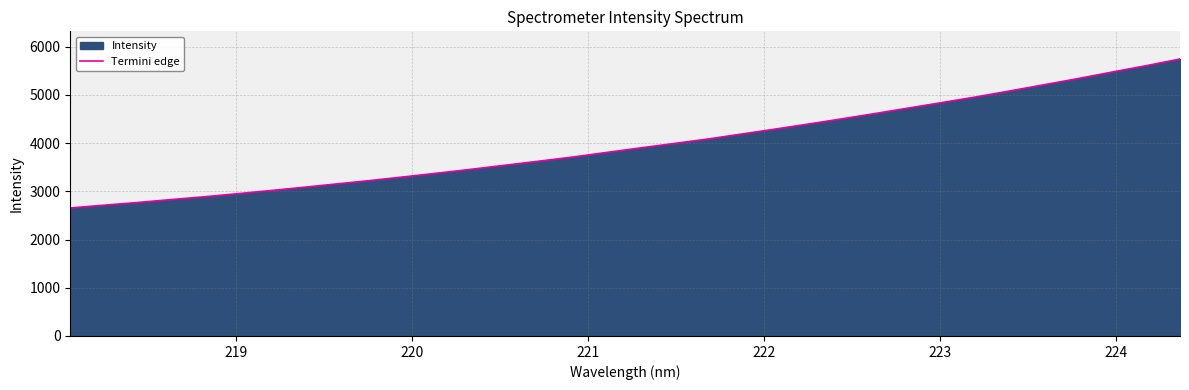

How many distinct data groups are displayed?

1